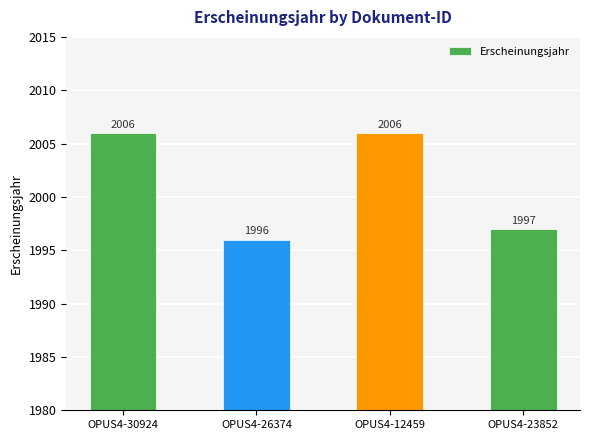

What position from the left is OPUS4-12459?

3